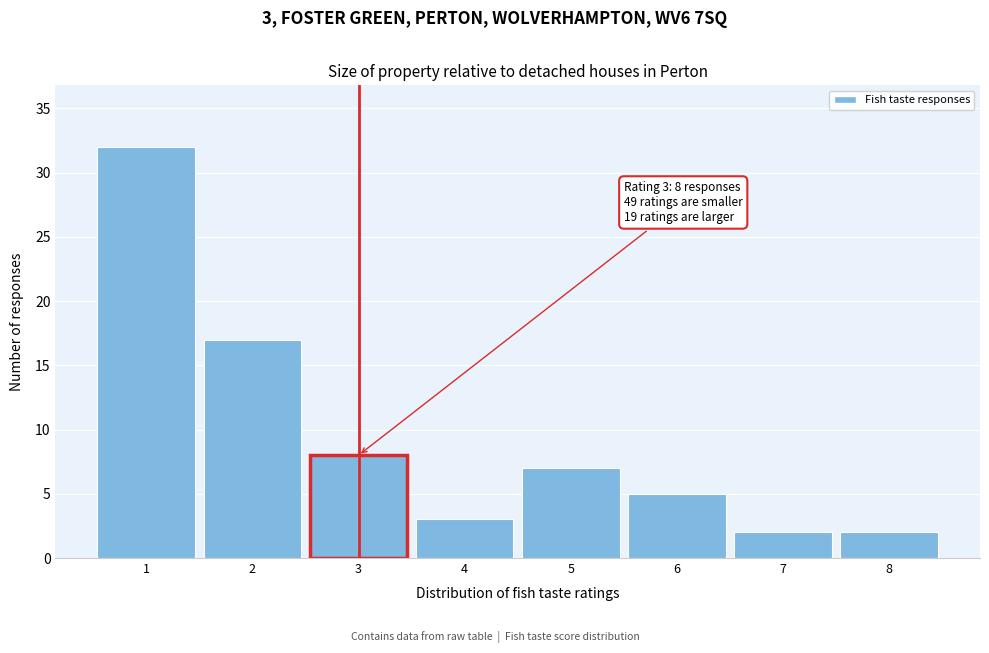

Which range on the x-axis has the tallest bar?

0.5 to 1.5